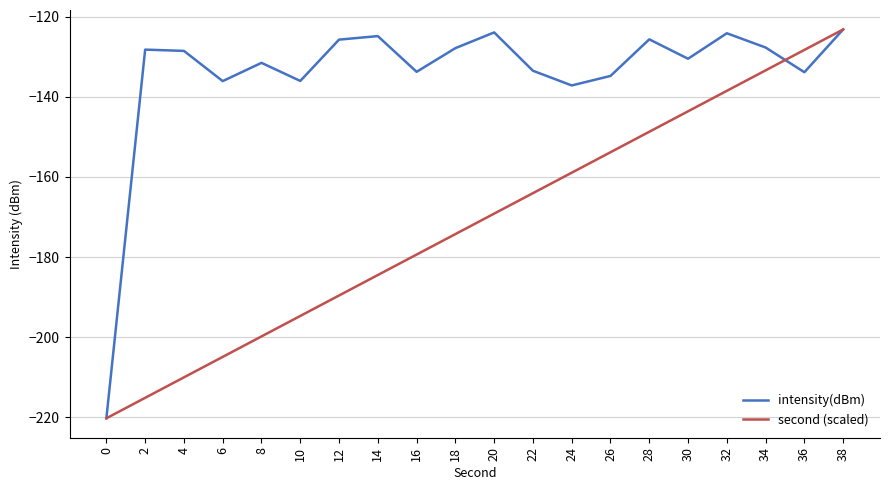

What is the sum of all second (scaled) values?

-3434.4